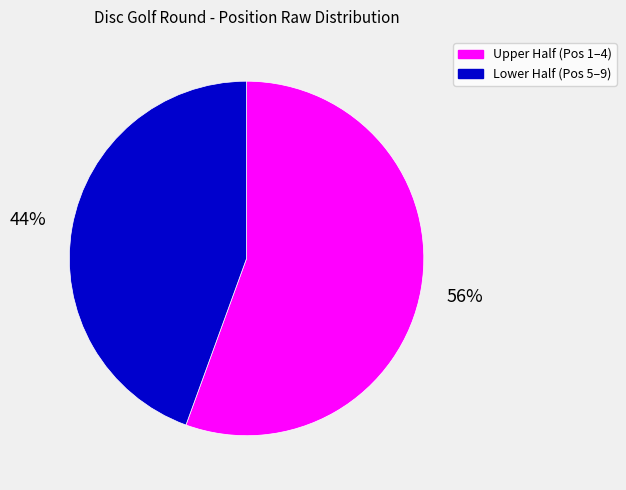

Count the number of slices in the pie.

2